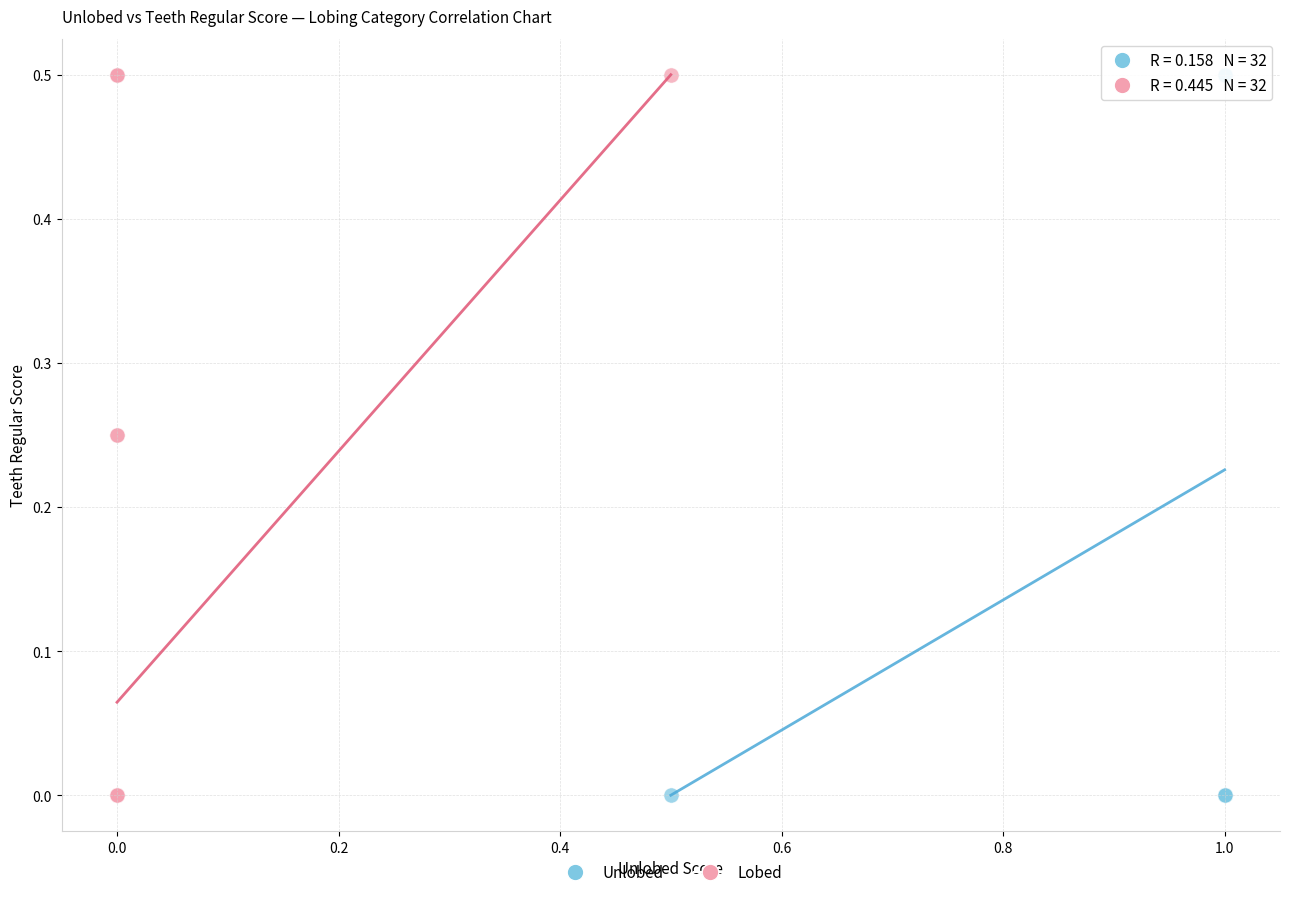

What are all the series names shown in the legend?

Unlobed, Lobed